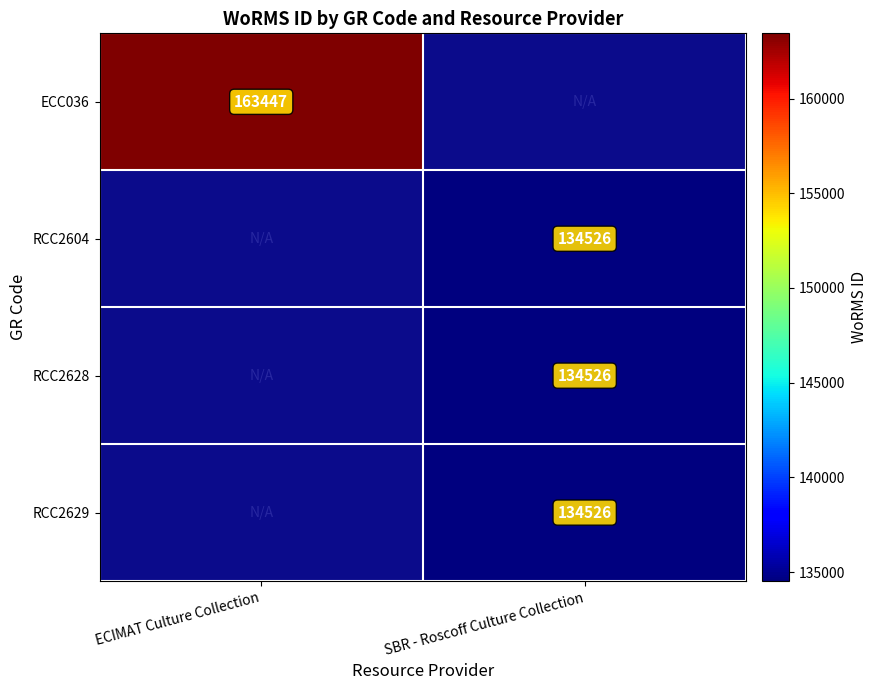

The value of RCC2628 at SBR - Roscoff Culture Collection is 69252. True or false?

False